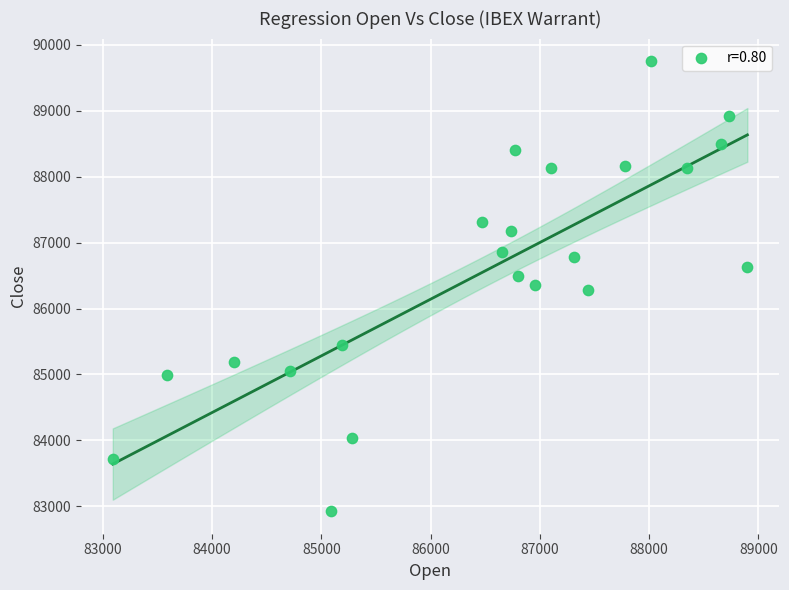

What is the range of X values (max minus min)?

5810